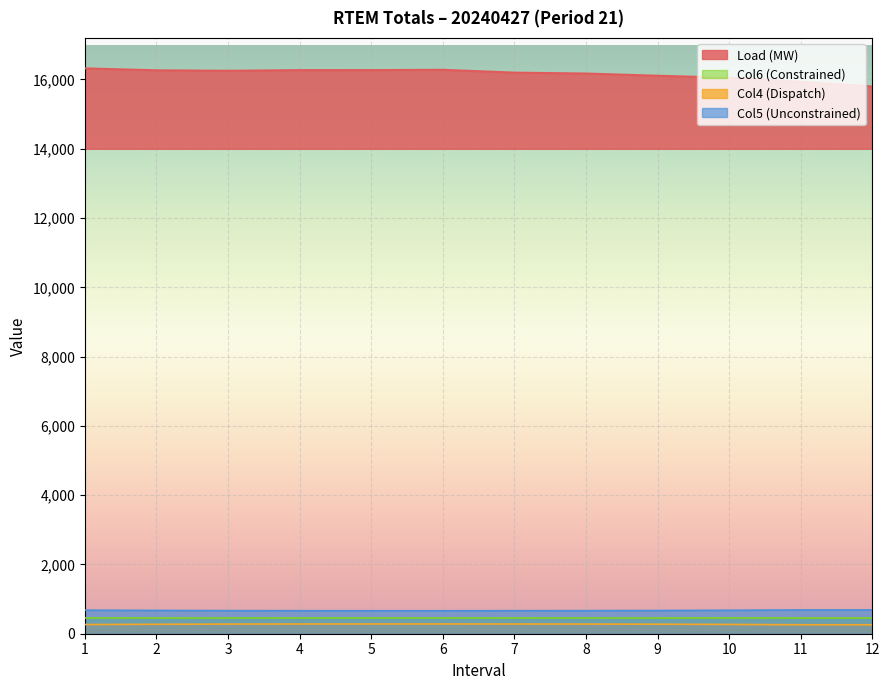

At which category does the chart reach its peak across all series?

1